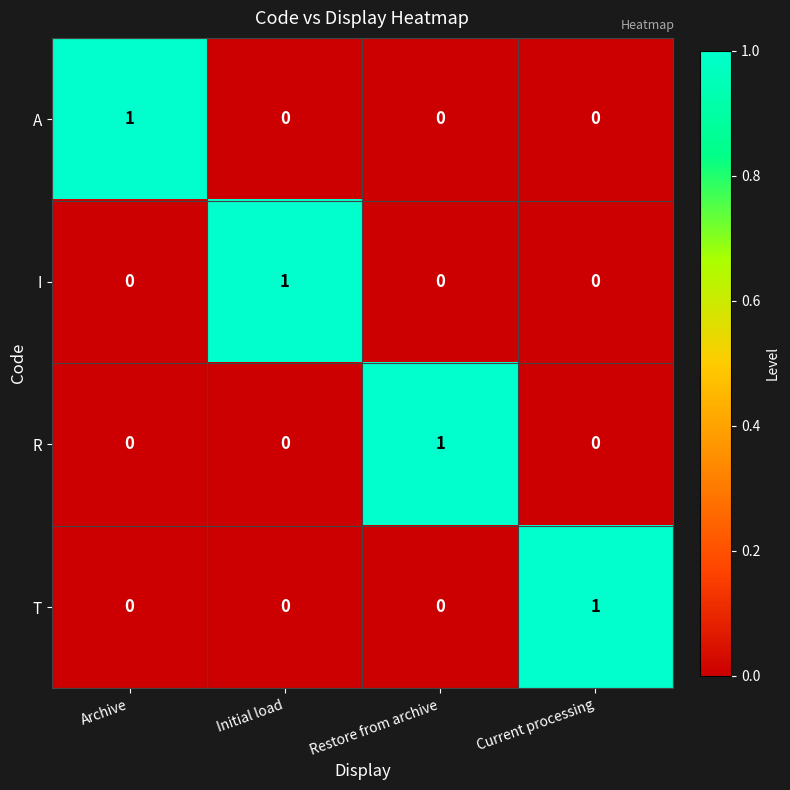

Count the T values in the range 0 to 1.

4